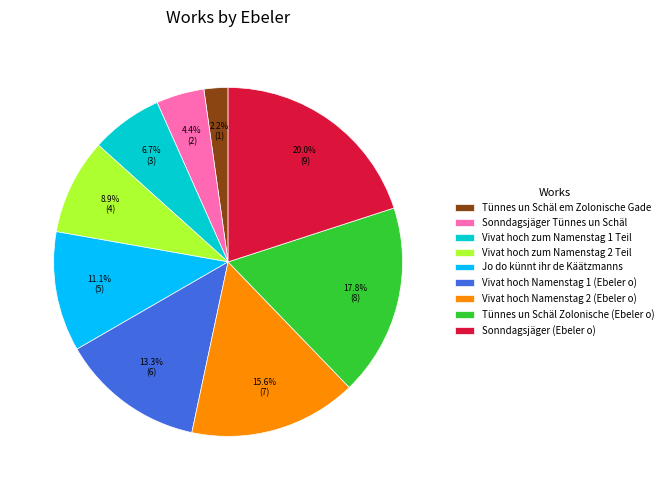

How many segments does this pie chart have?

9